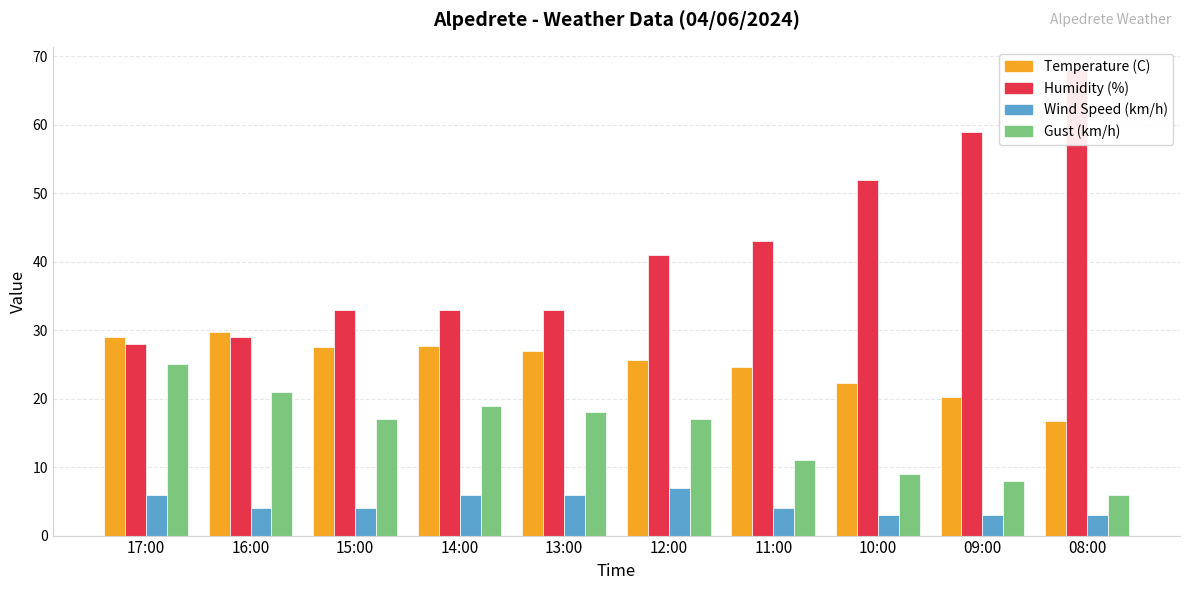

True or false: Humidity (%) has a value of 33.0 at 13:00.

True